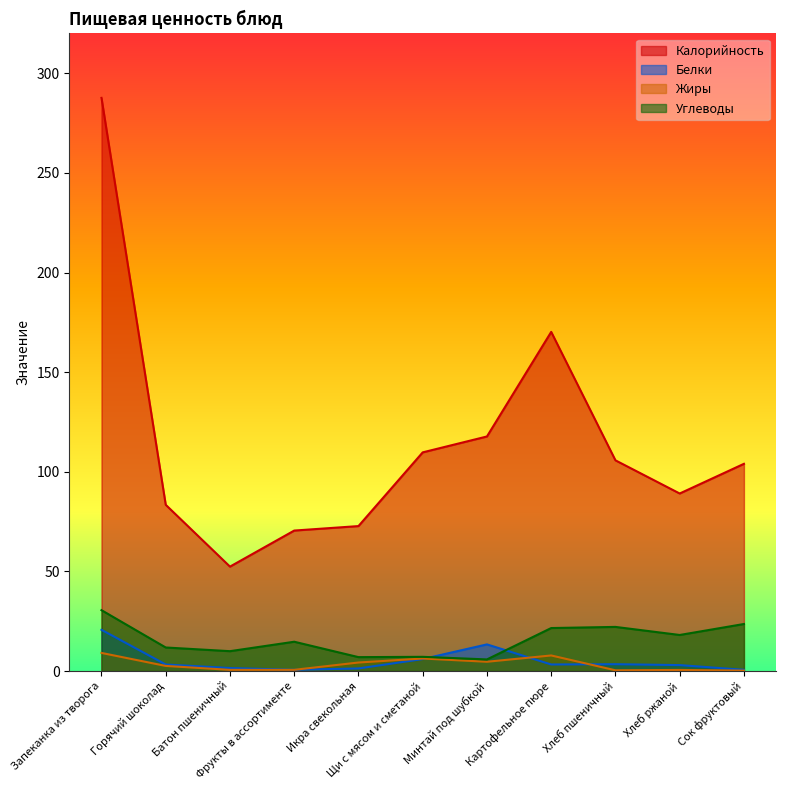

What is the total value across all series at Сок фруктовый?

128.4